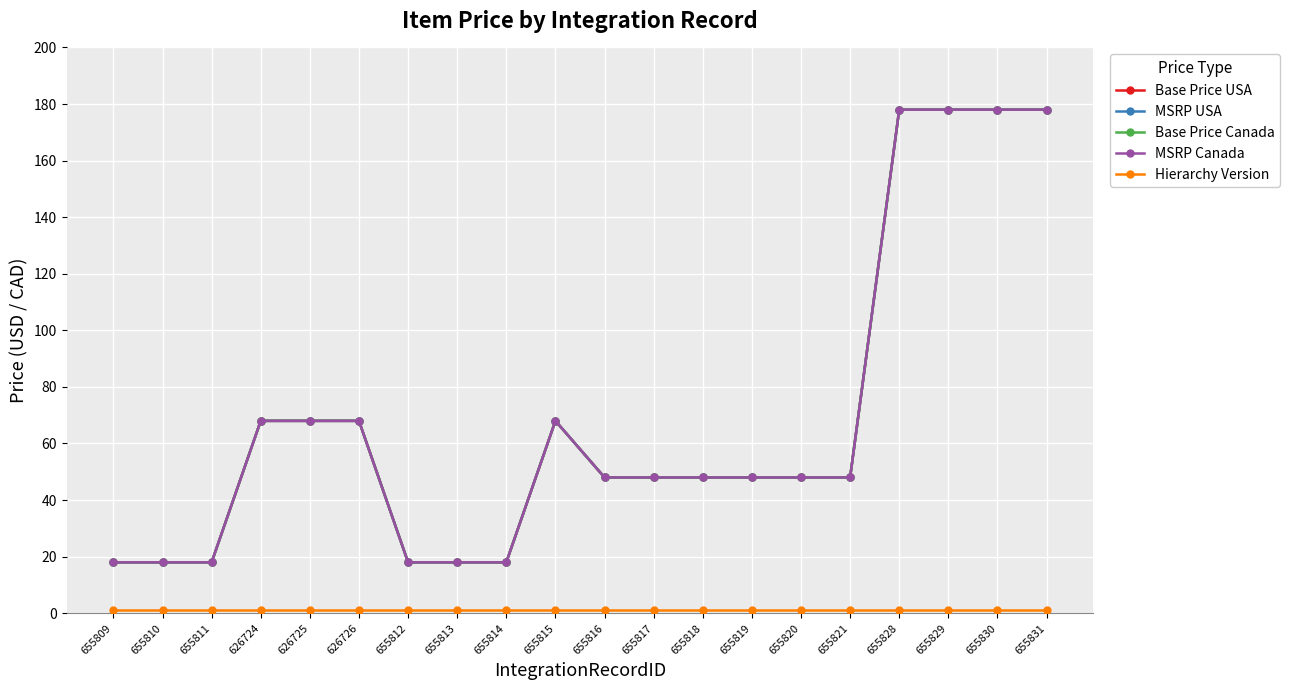

What is the label of the 17th point from the left?

655828